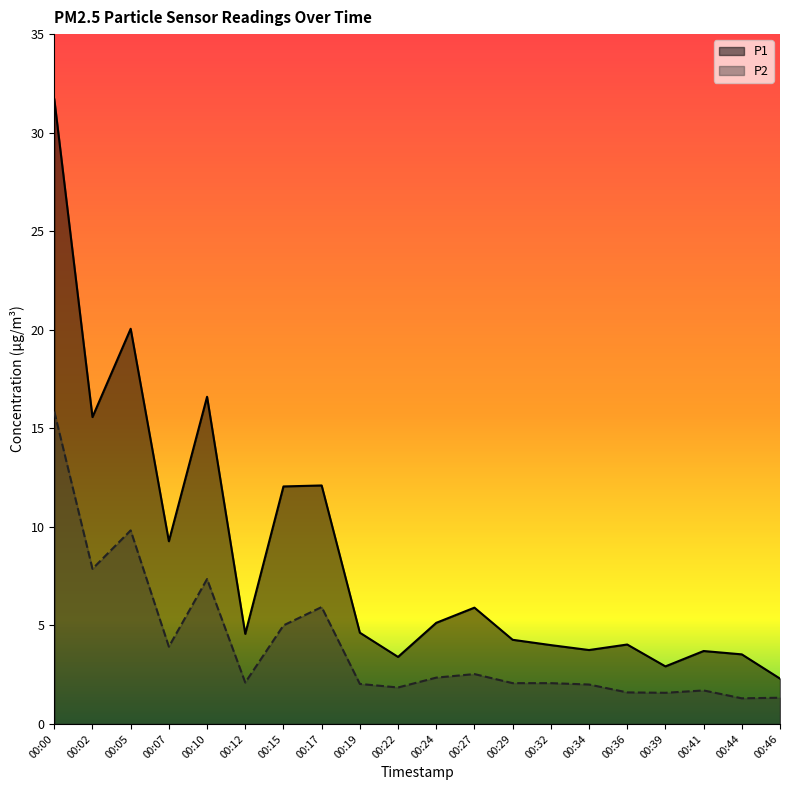

What are all the series names shown in the legend?

P1, P2